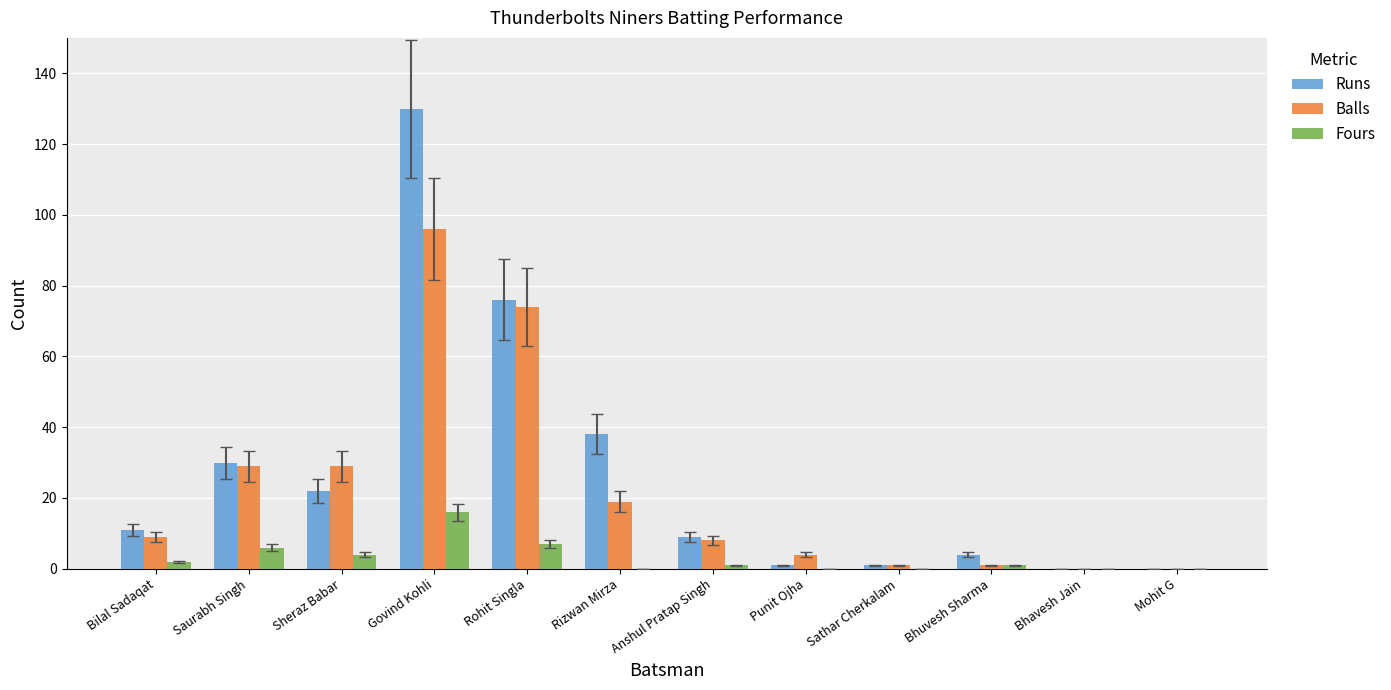

Which category has the highest value across all series?

Govind Kohli